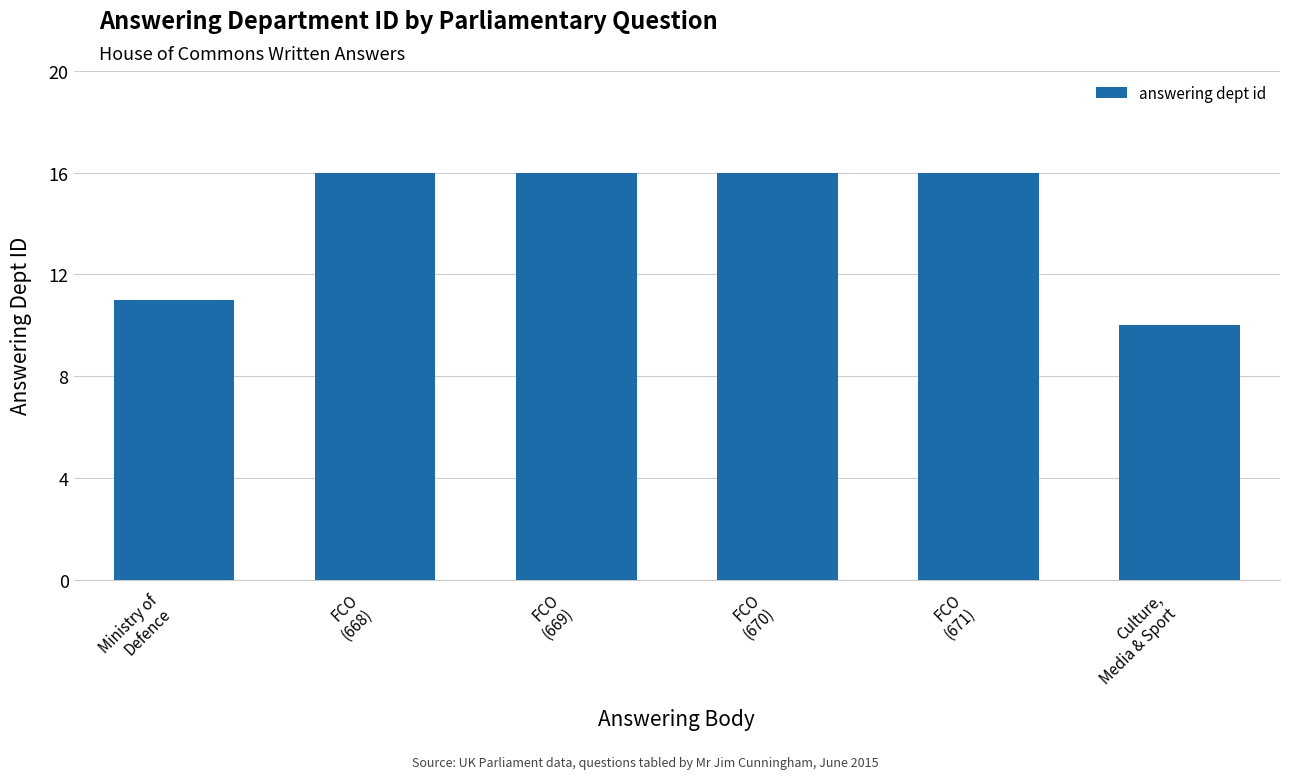

Approximately how many times larger is the value at FCO
(669) compared to Ministry of
Defence?

1.5